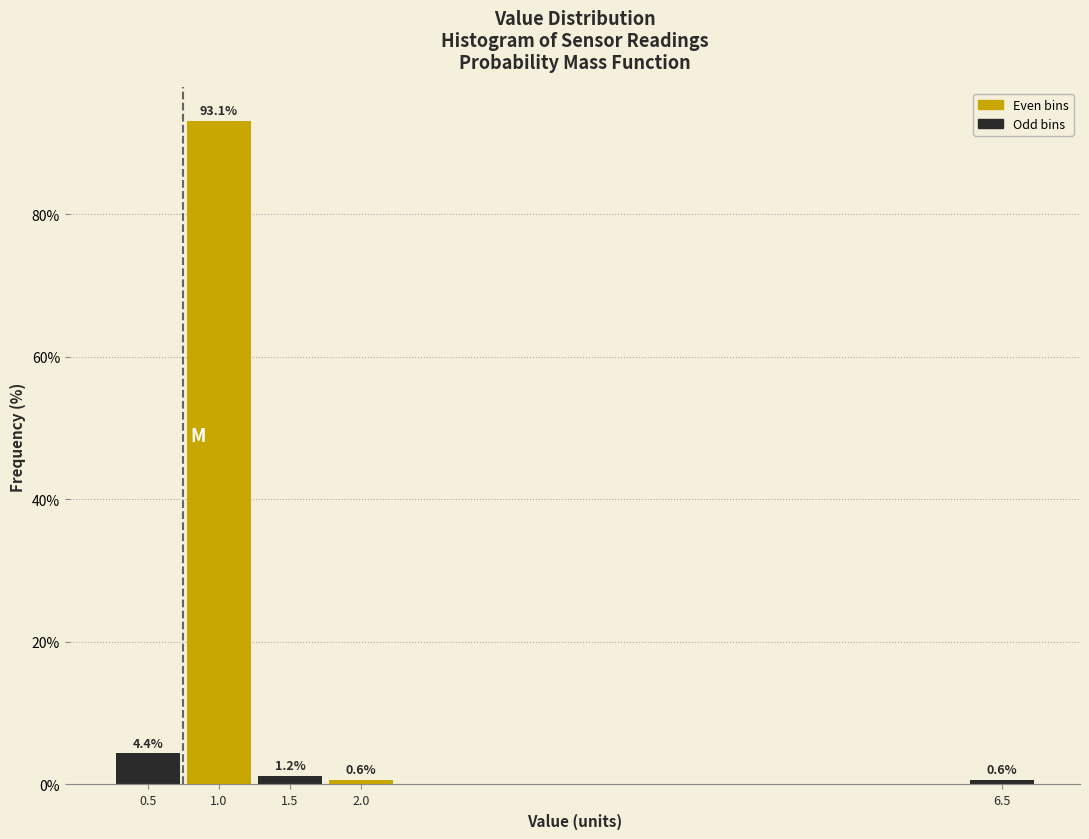

What is the sum of the values at 0.5 and 1.5?

5.6